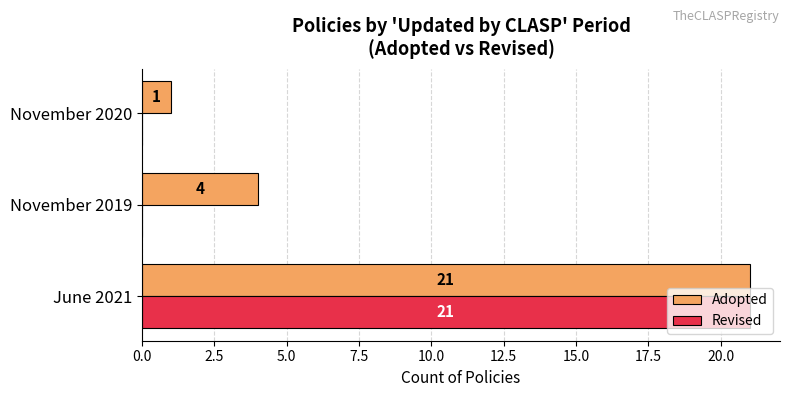

At which category does the chart reach its peak across all series?

June 2021